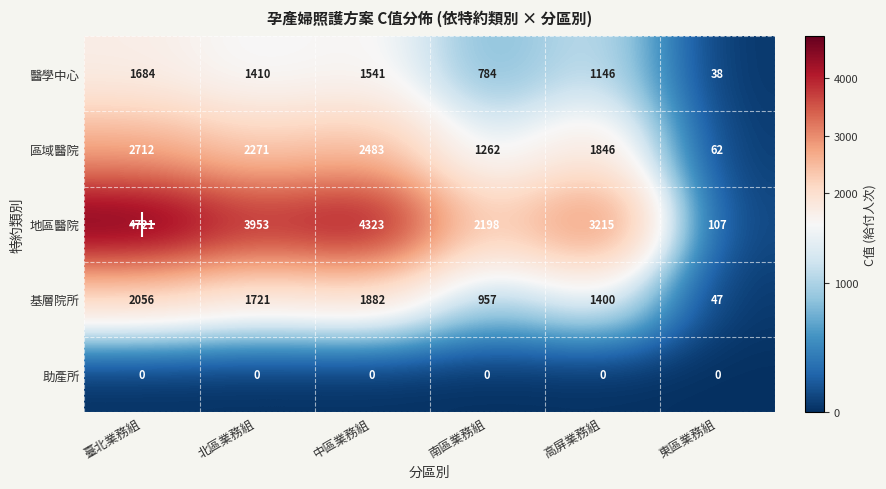

The value of 醫學中心 at 南區業務組 is 1156. True or false?

False